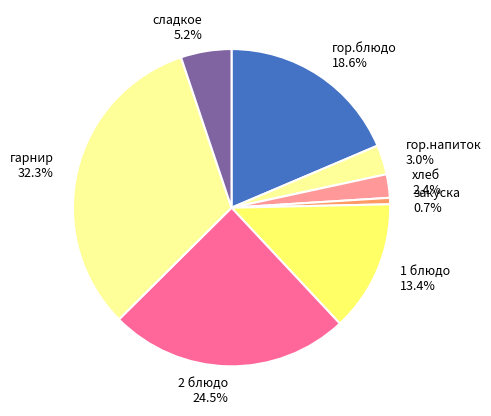

Which has a higher value, гор.напиток 3.0% or хлеб 2.4%?

гор.напиток 3.0%